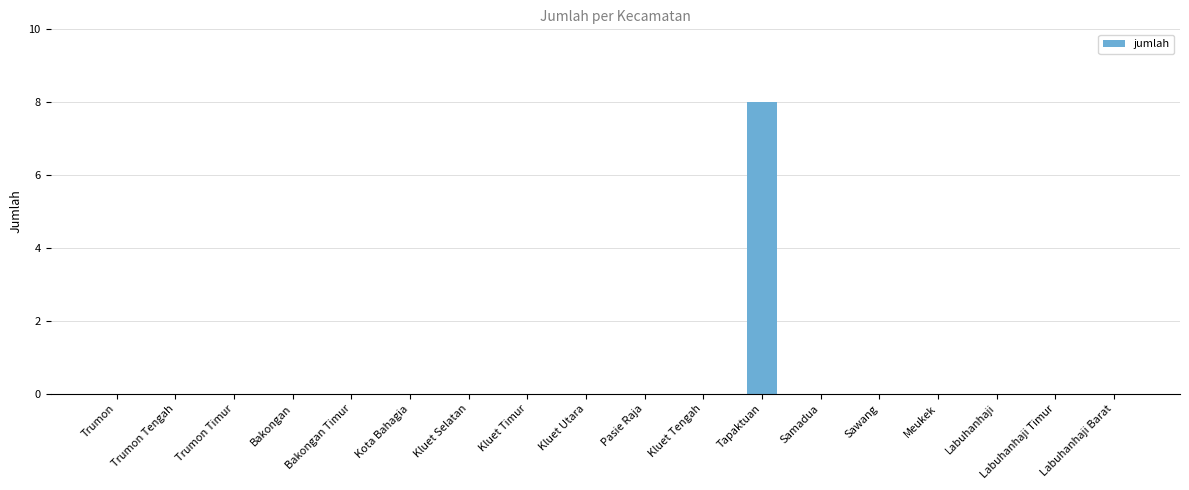

Read the value at Tapaktuan.

8